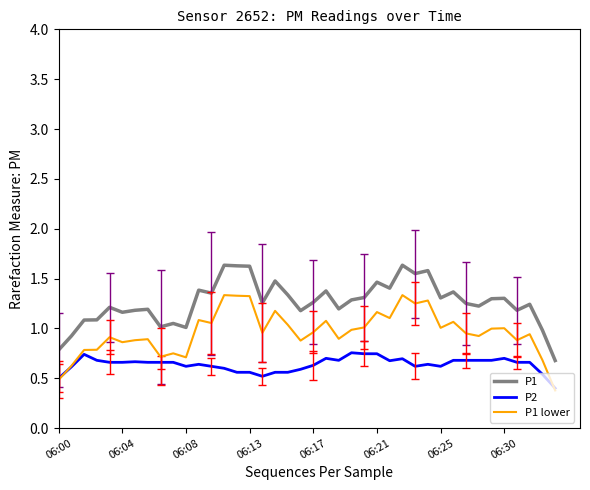

How many categories are shown in the chart?

40